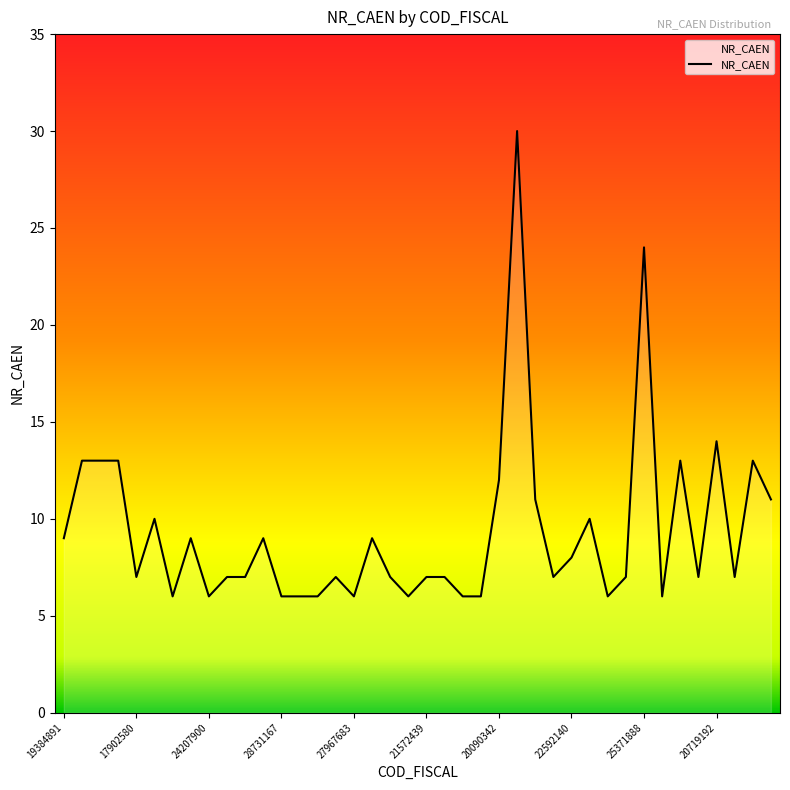

What is the difference between the maximum and minimum values?

24